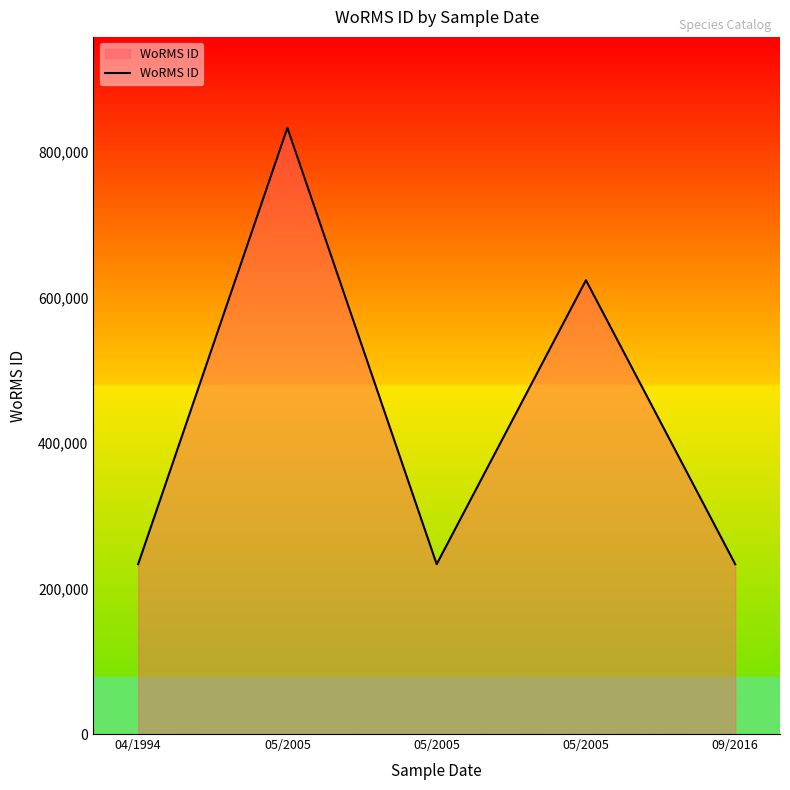

Is this an area chart (filled region under the line)?

Yes